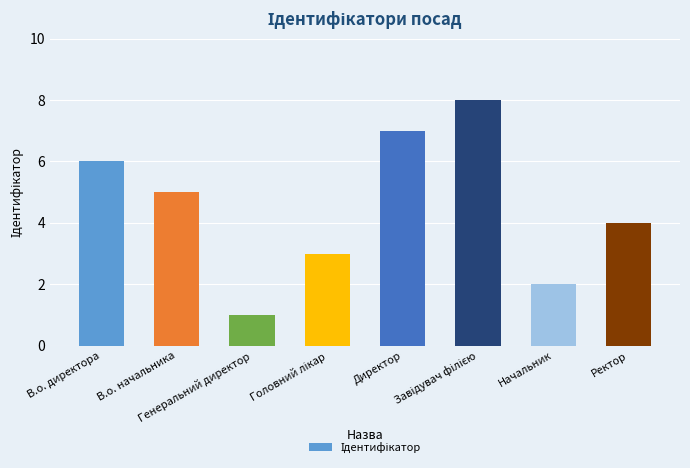

What is the difference between the maximum and second lowest values?

6